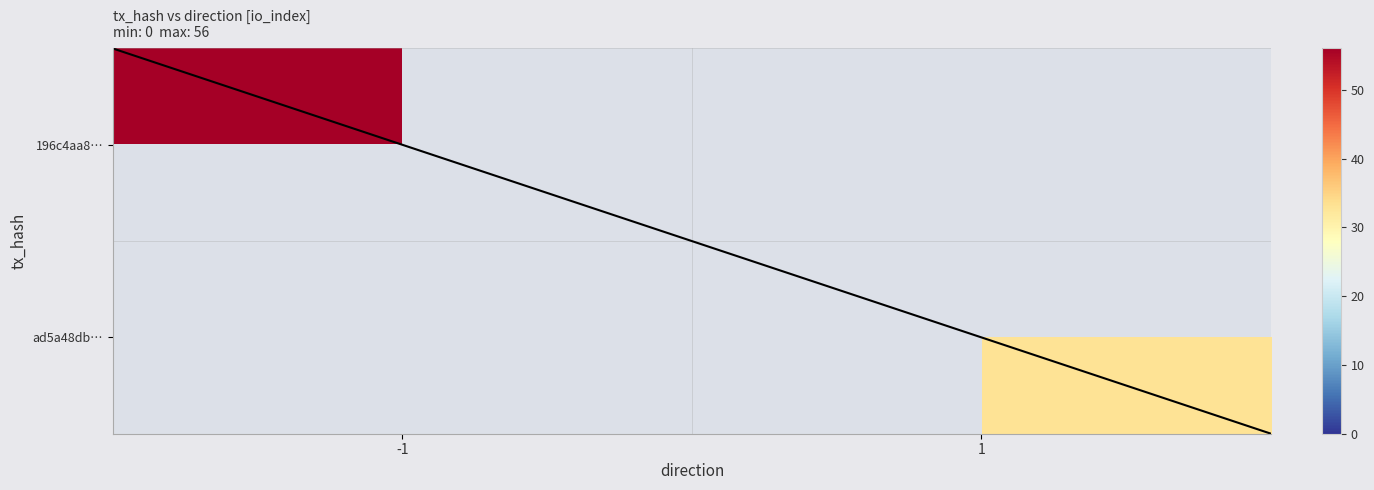

Reading right to left, what are all the values shown in this chart?

196c4aa8229afcb763859fdb9b68ec41c33a57e: 56	-1
ad5a48db3354db5113062daa22c882ebf1e14f7: 33	1